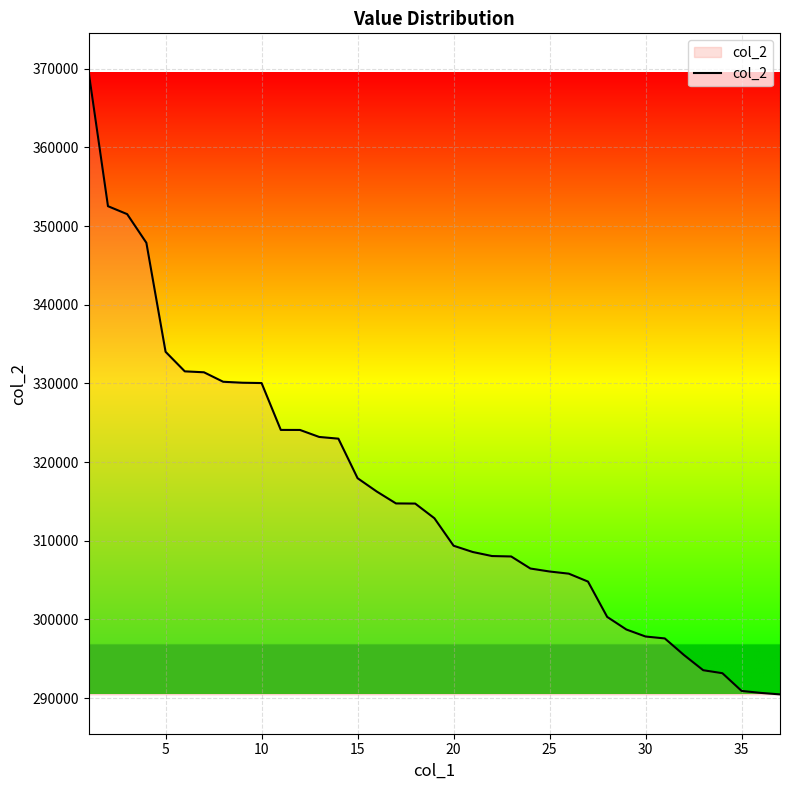

What is the difference between the maximum and minimum values?

79034